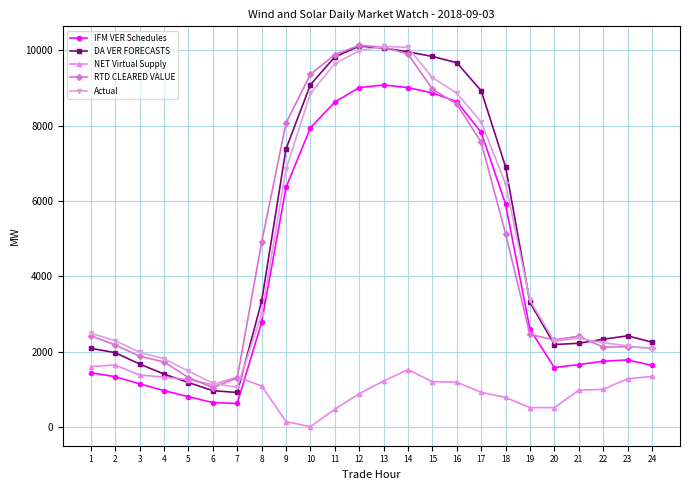

The value of Actual at 24 is 2071.4. True or false?

True